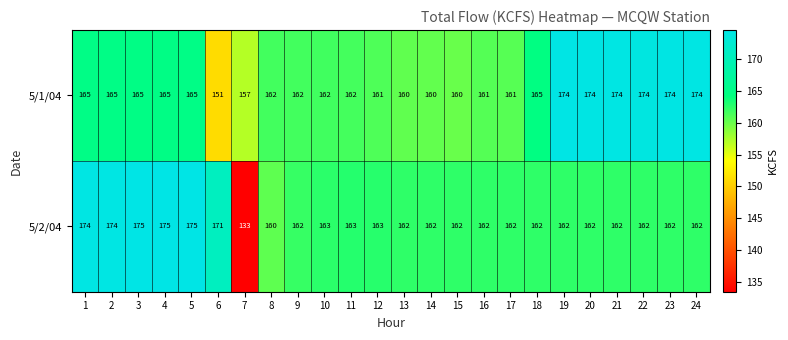

How many series are shown in this chart?

2